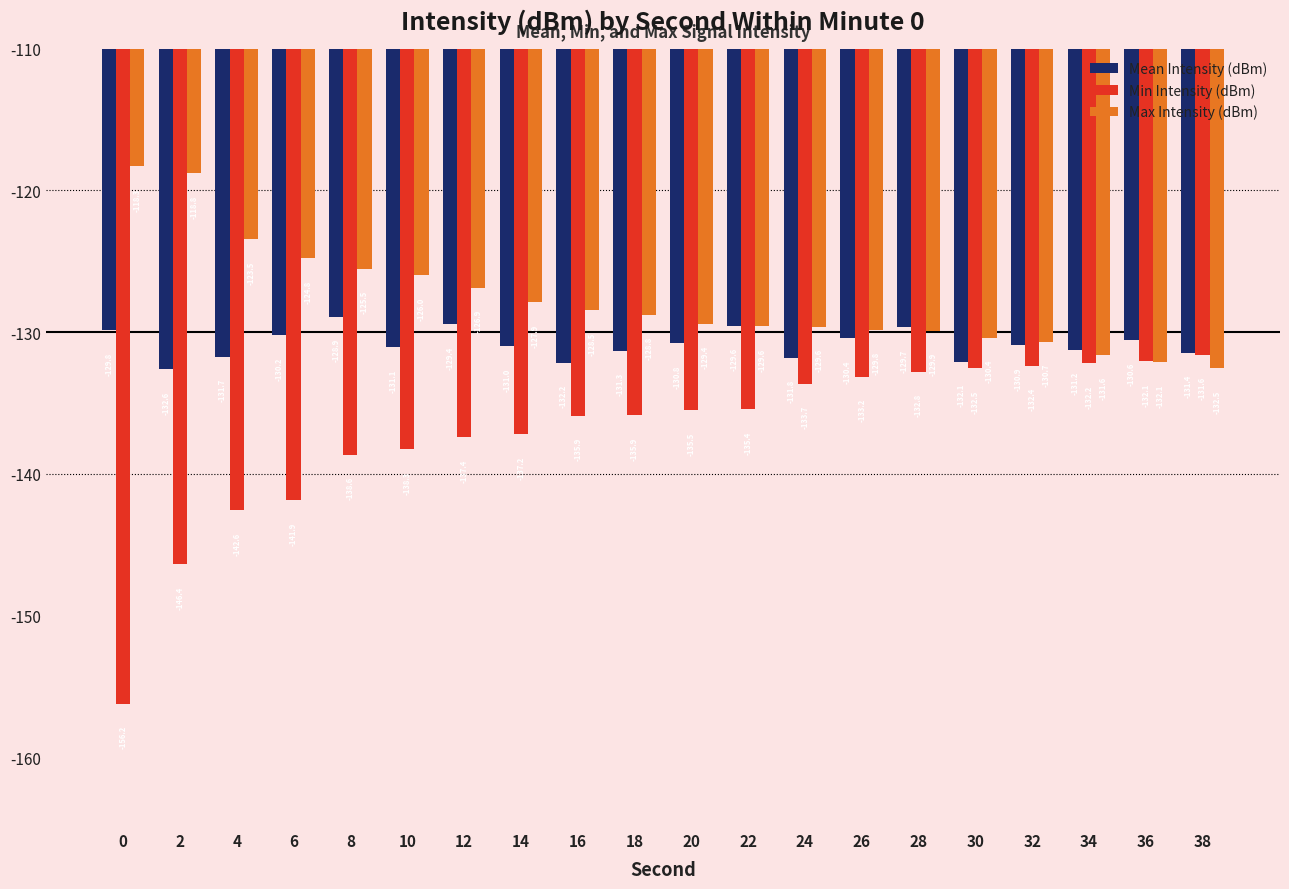

What is the difference between the second highest and minimum values in the Mean Intensity (dBm) series?

3.2